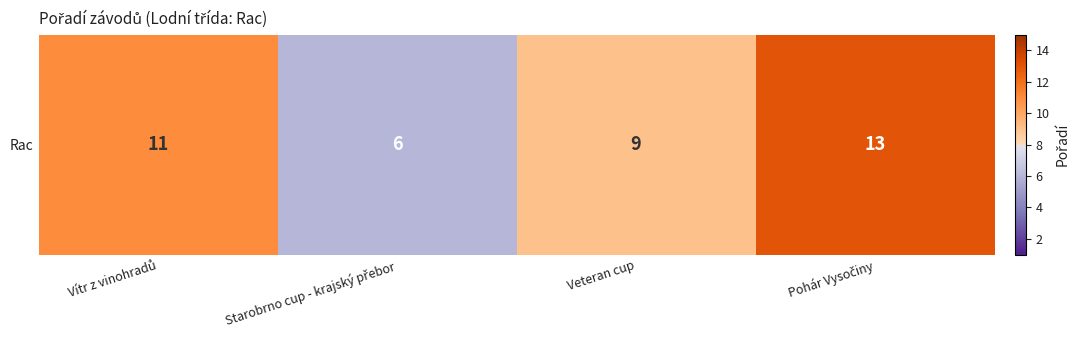

Which has a higher value, Pohár Vysočiny or Vítr z vinohradů?

Pohár Vysočiny